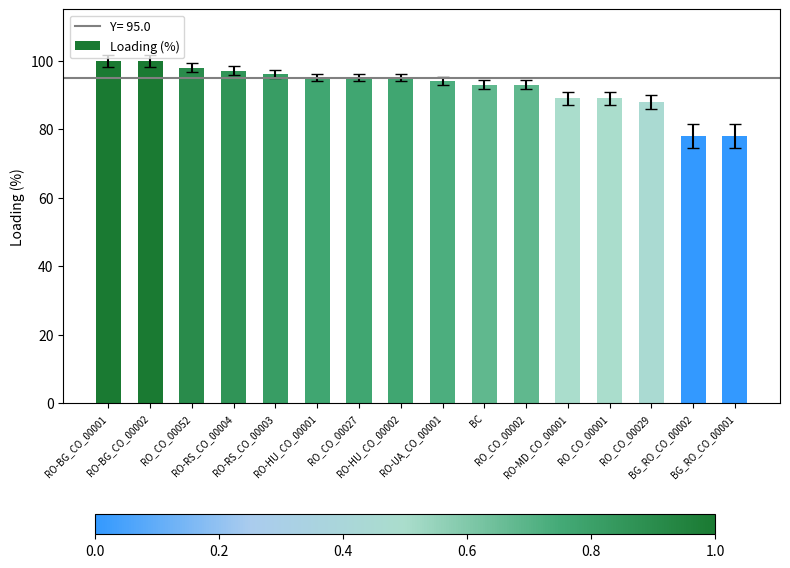

Reading left to right, transcribe all the data shown in this chart.

RO-BG_CO_00001=100	RO-BG_CO_00002=100	RO_CO_00052=98	RO-RS_CO_00004=97	RO-RS_CO_00003=96	RO-HU_CO_00001=95	RO_CO_00027=95	RO-HU_CO_00002=95	RO-UA_CO_00001=94	BC=93	RO_CO_00002=93	RO-MD_CO_00001=89	RO_CO_00001=89	RO_CO_00029=88	BG_RO_CO_00002=78	BG_RO_CO_00001=78